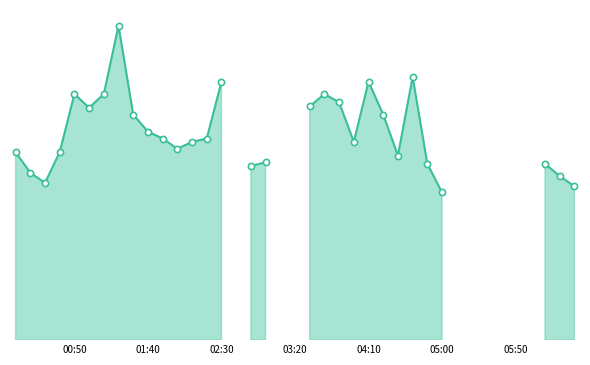

Between 14 and 11, which is larger?

14